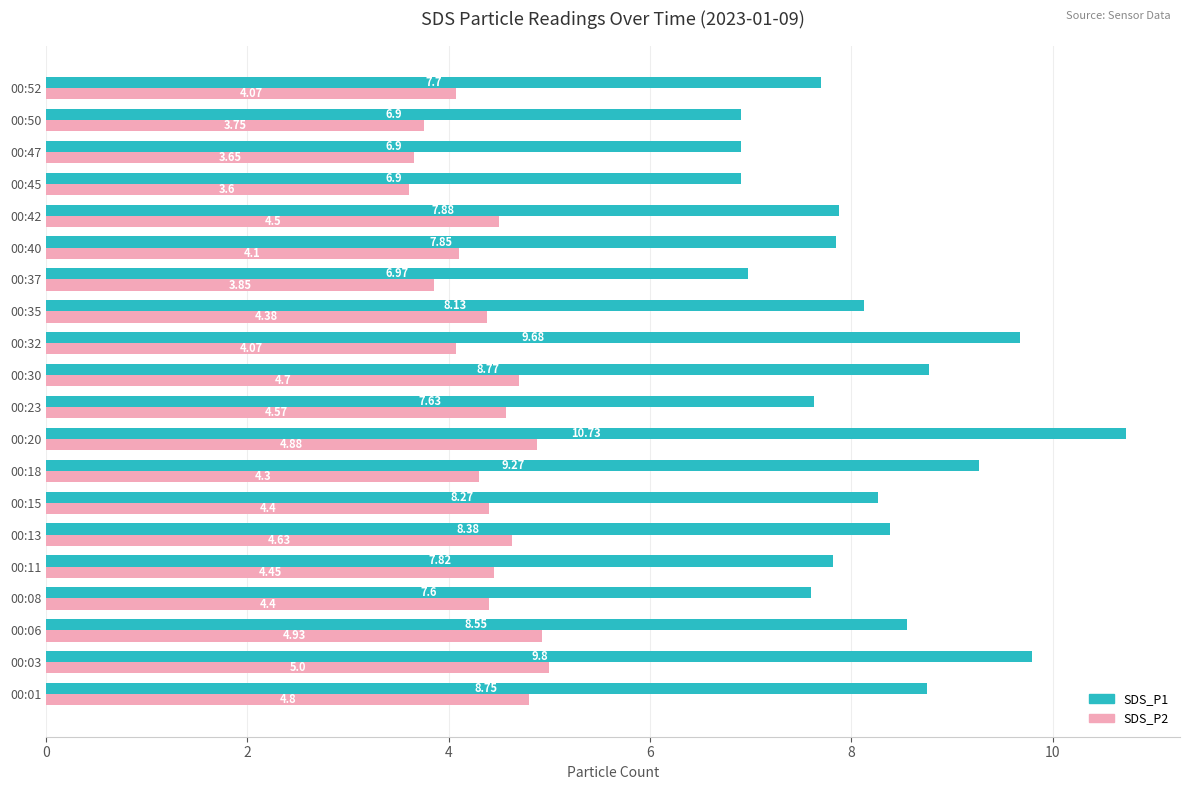

Which series has the largest total across all categories?

SDS_P1